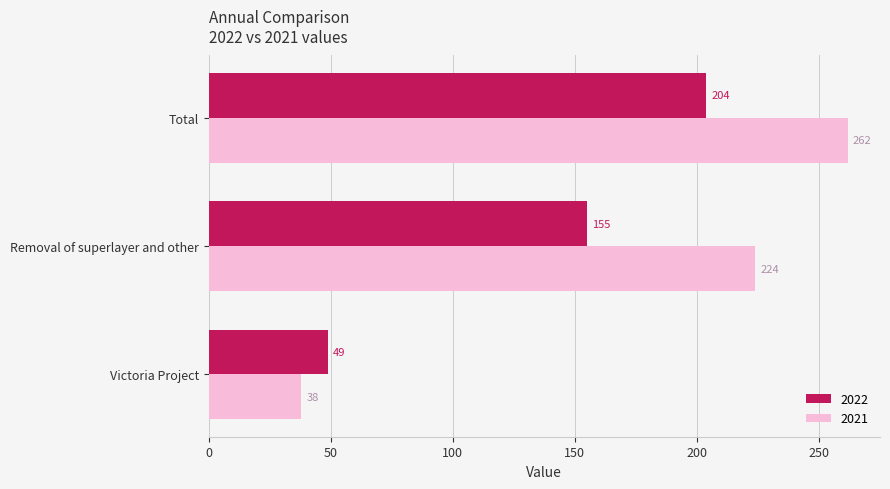

Where is 2022 nearest to the value 126?

Removal of superlayer and other